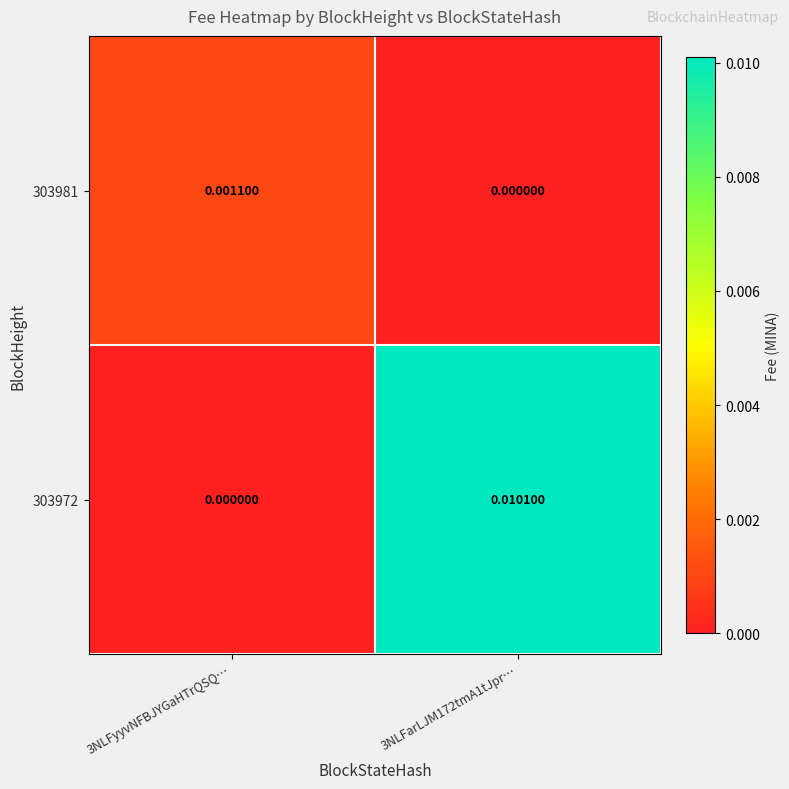

Is the value of 303972 at 3NLFarLJM172tmA1tJpr… greater than the value of 303981 at 3NLFarLJM172tmA1tJpr…?

Yes